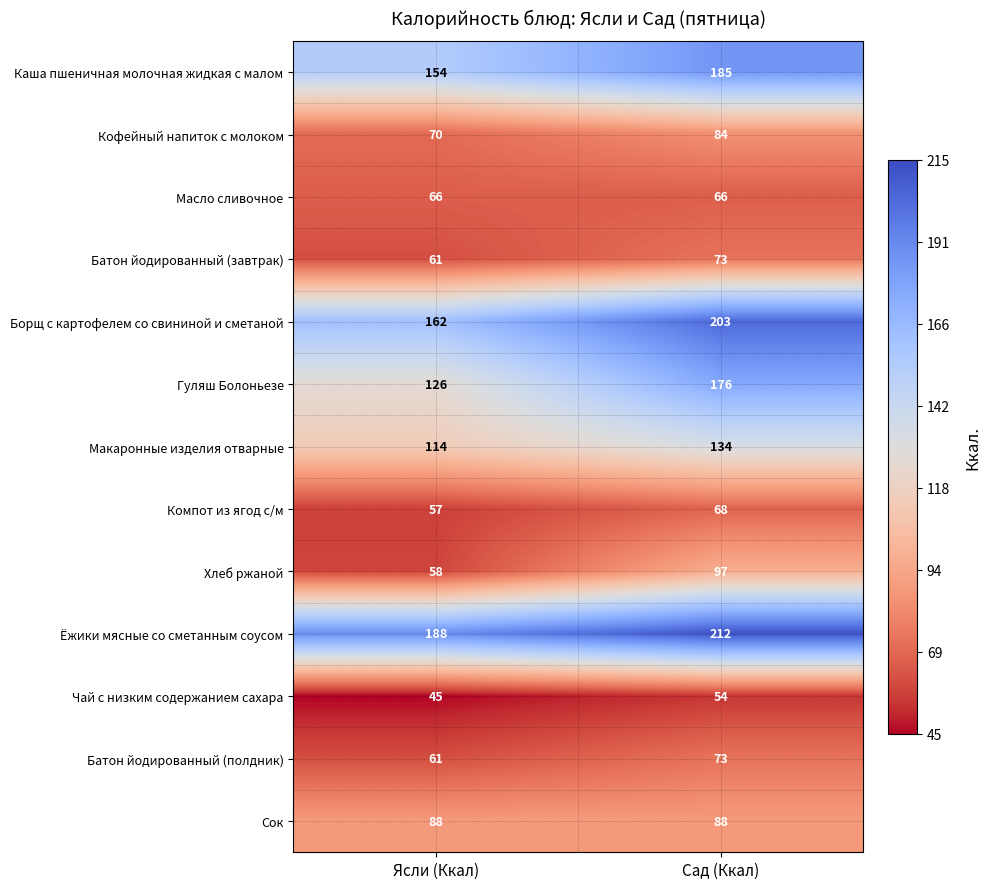

What is the maximum value shown in the chart?

212